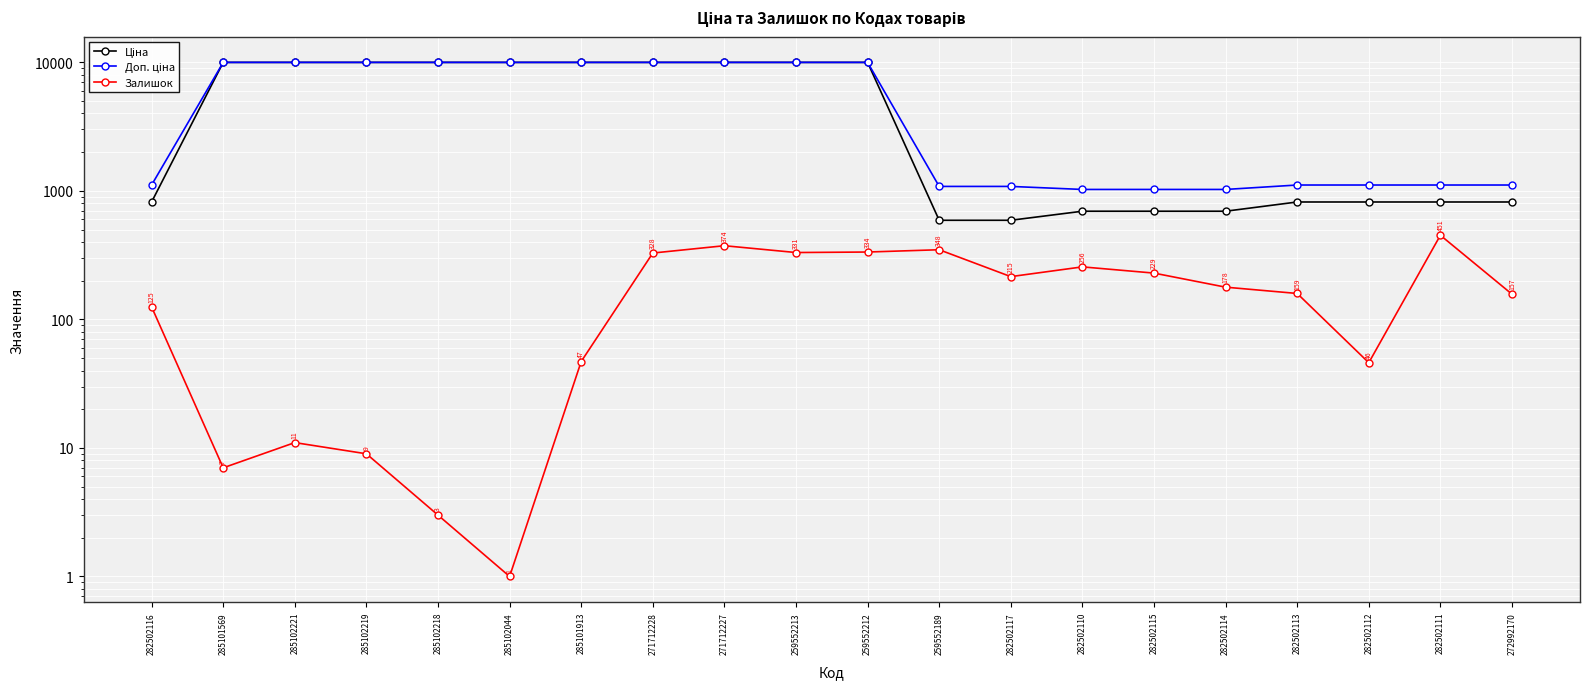

True or false: Ціна and Доп. ціна cross at least once.

False